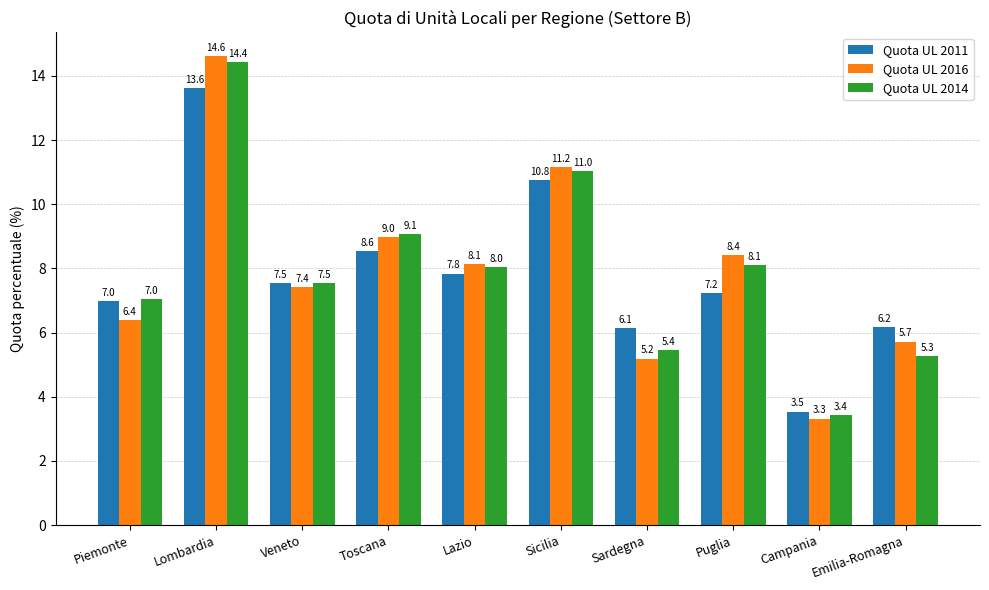

List the labels in order of Quota UL 2011 value, largest first.

Lombardia, Sicilia, Toscana, Lazio, Veneto, Puglia, Piemonte, Emilia-Romagna, Sardegna, Campania